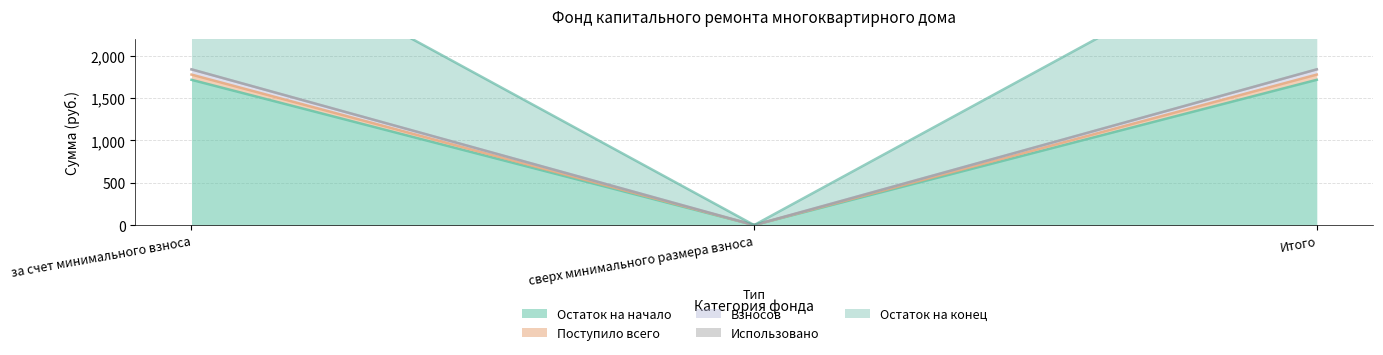

List the labels in order of Поступило всего value, largest first.

за счет минимального взноса, Итого, сверх минимального размера взноса